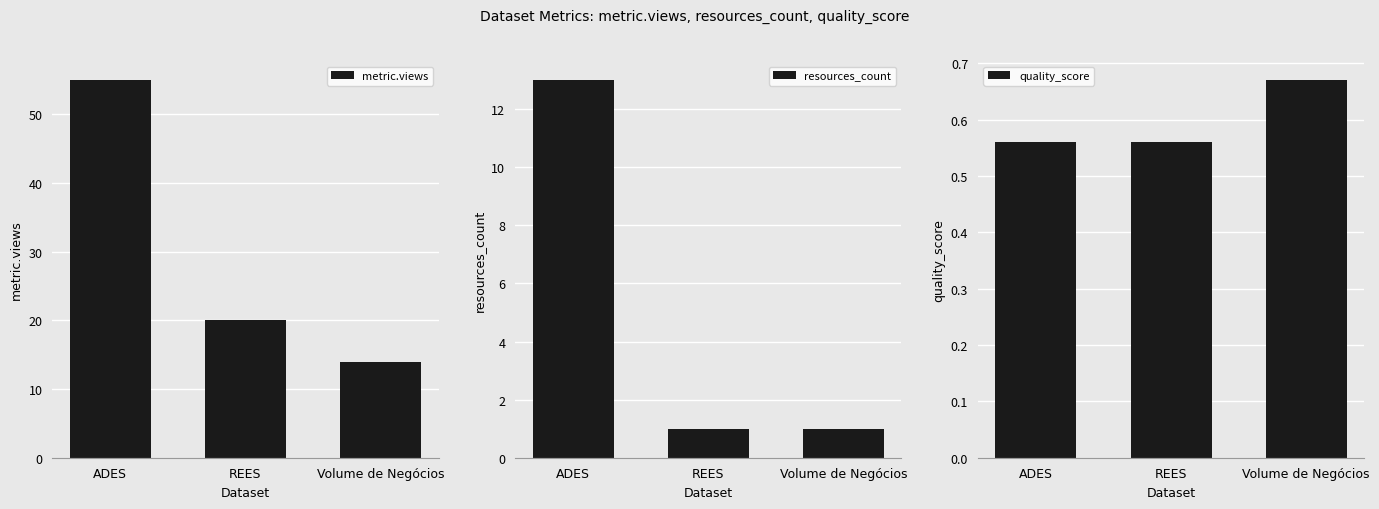

List the series in order of their overall mean, lowest first.

quality_score, resources_count, metric.views